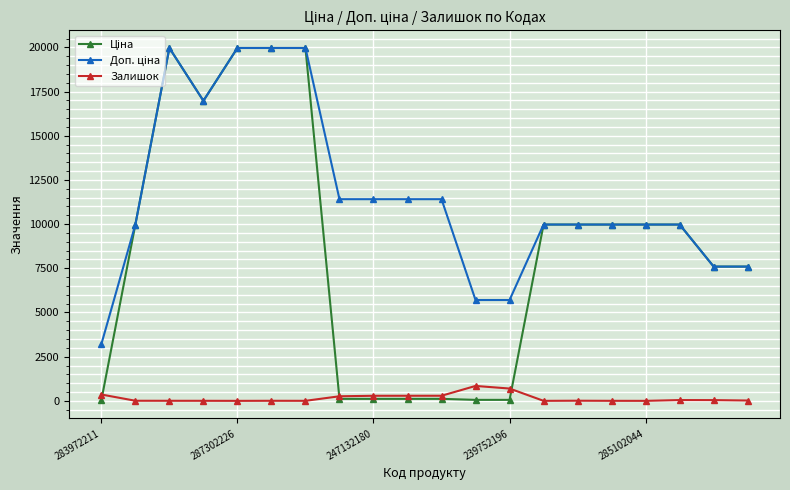

At how many categories does at least one series exceed 1240?

20